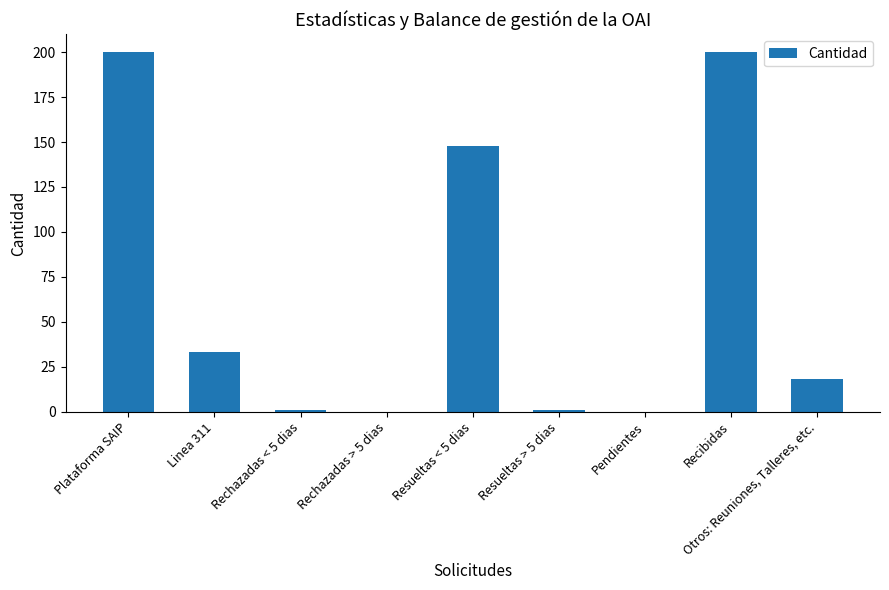

How many distinct data groups are displayed?

1